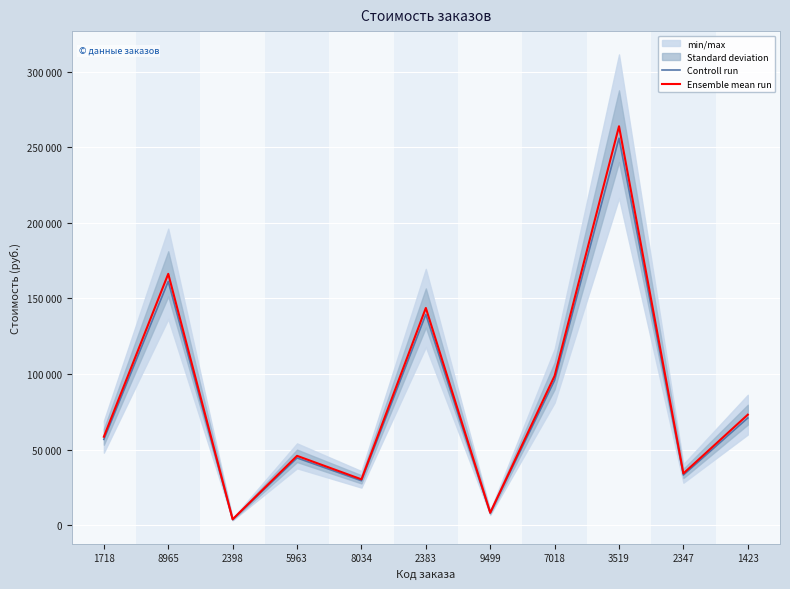

Where is Ensemble mean run nearest to the value 133903?

2383